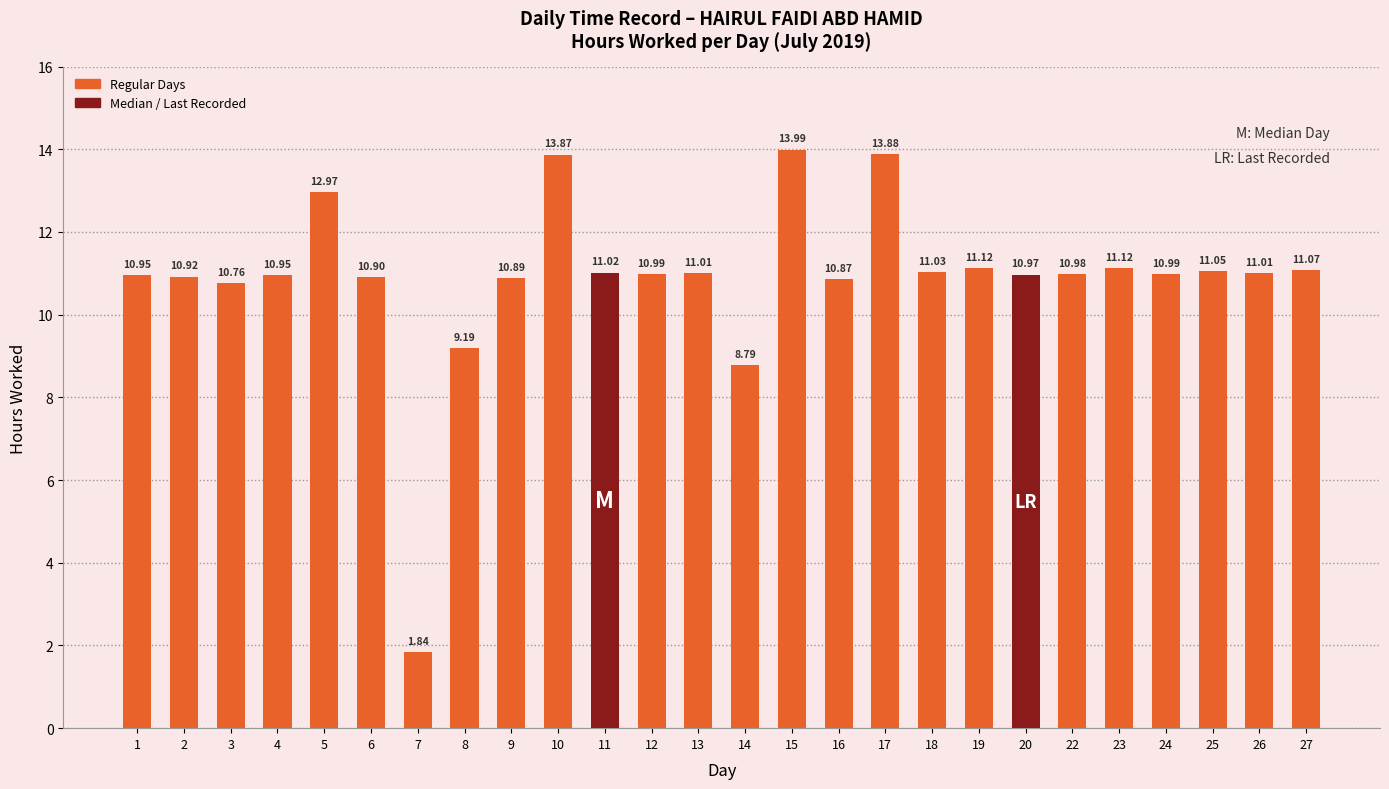

Between 15 and 14, which is larger?

15